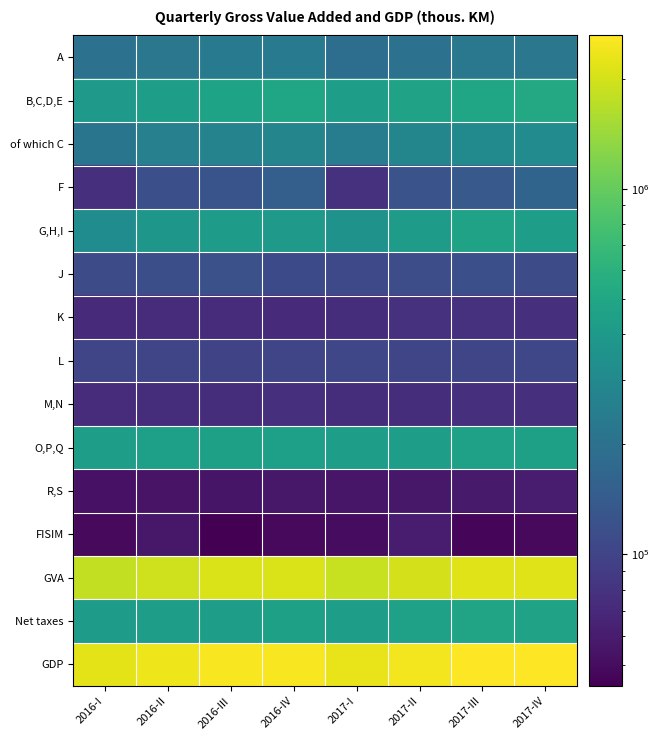

At which category is the sum across all series the highest?

2017-IV